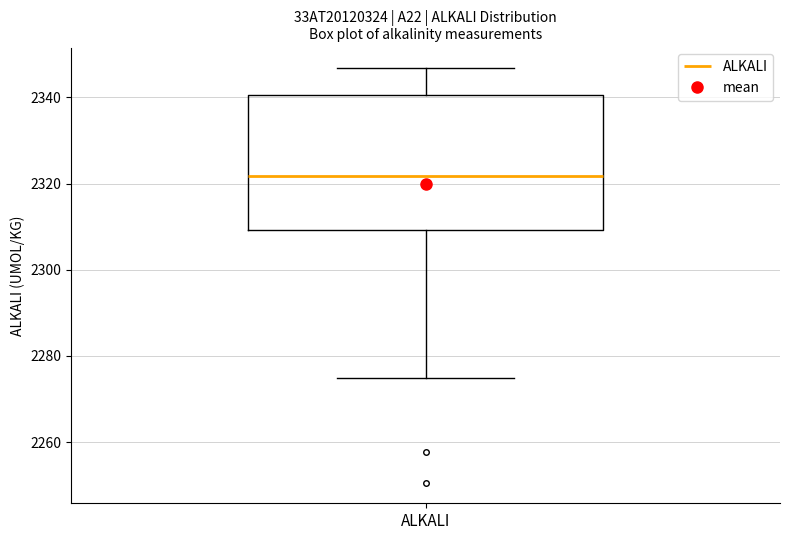

Read this box plot against the y-axis: the position of the median line, the range covered by the box, and the ends of both whiskers. The values are not printed on the chart, so give them approximately, as read against the axis.

median 2322, box 2310 to 2340, whiskers 2274 to 2346